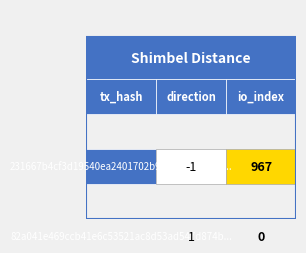

Is the value of 231667b4cf3d19540ea2401702b9bb5b6460dd8 at 0 greater than the value of 82a041e469ccb41e6c53521ac8d53ad547d874b at 0?

No